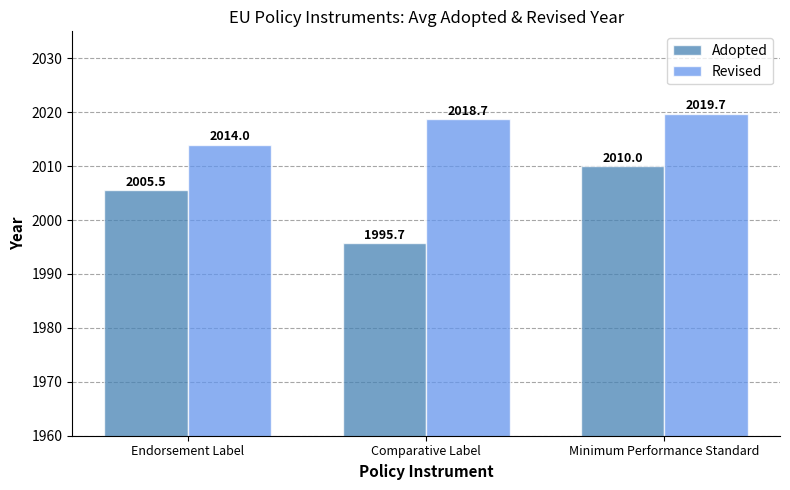

What is the difference between the highest and lowest values at Endorsement Label?

8.5